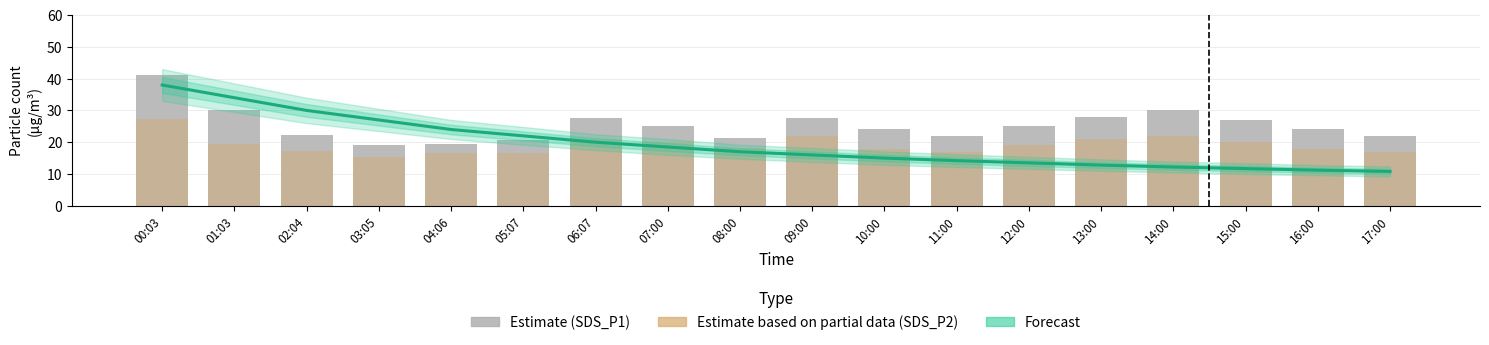

What is the label of the 11th bar from the left?

10:00